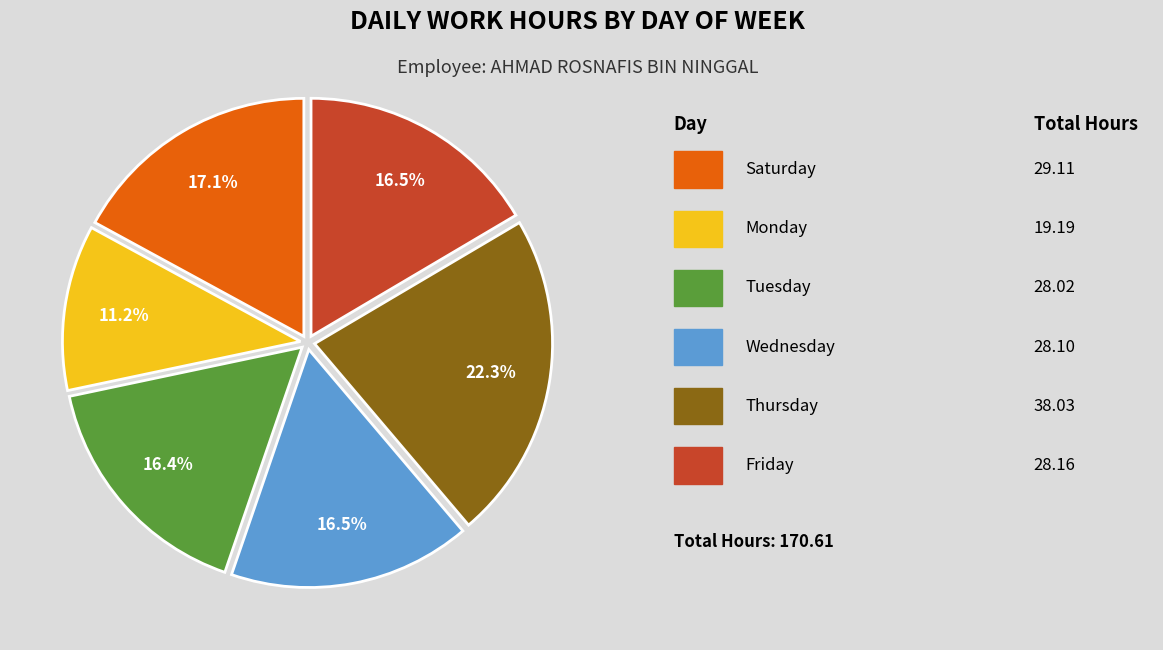

Is there any slice that represents more than half of the pie?

No